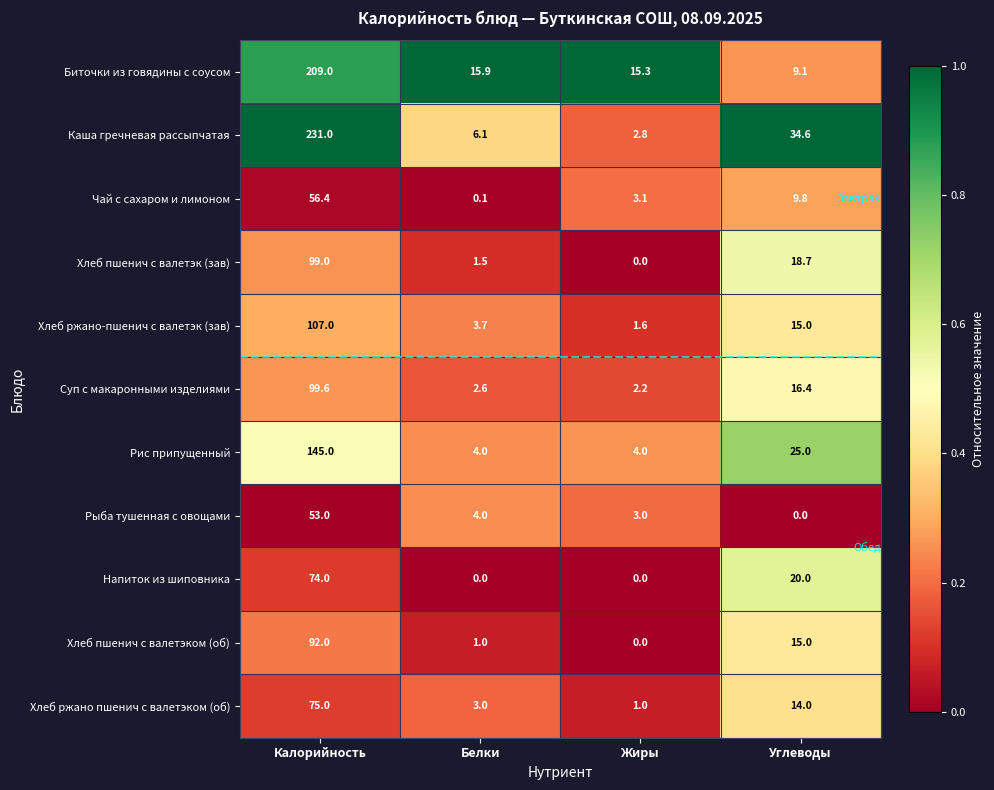

Is it true that Рыба тушенная с овощами equals 5.7 at Белки?

False